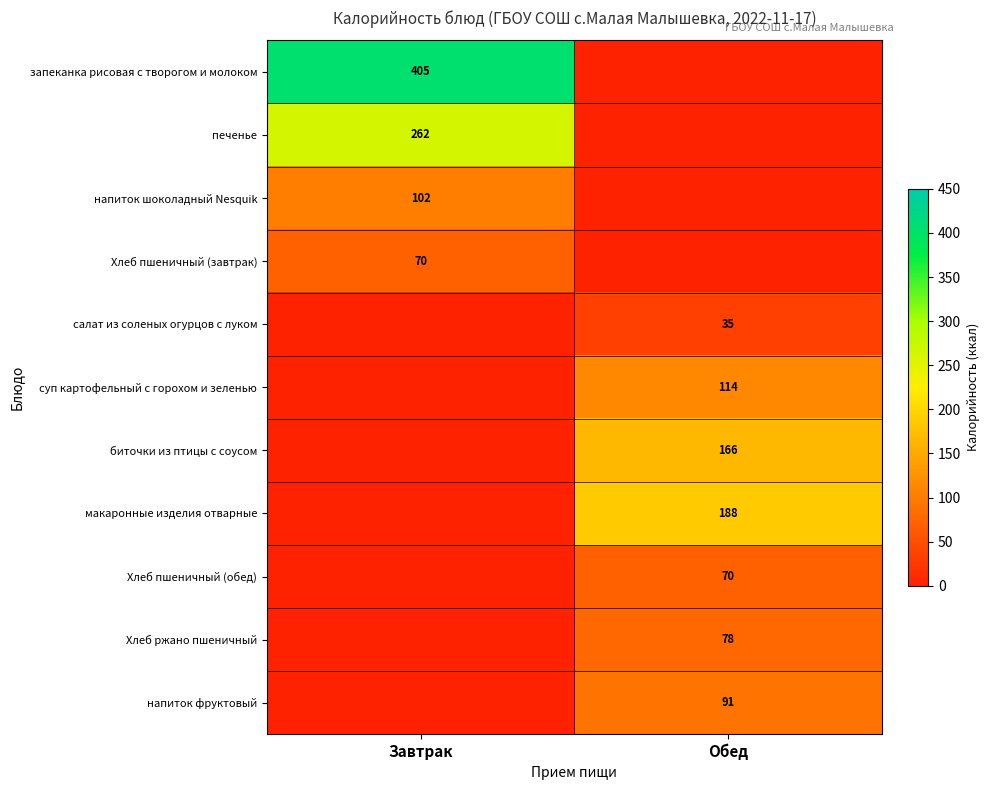

The Хлеб пшеничный (завтрак) series shows 70 at Завтрак. True or false?

True